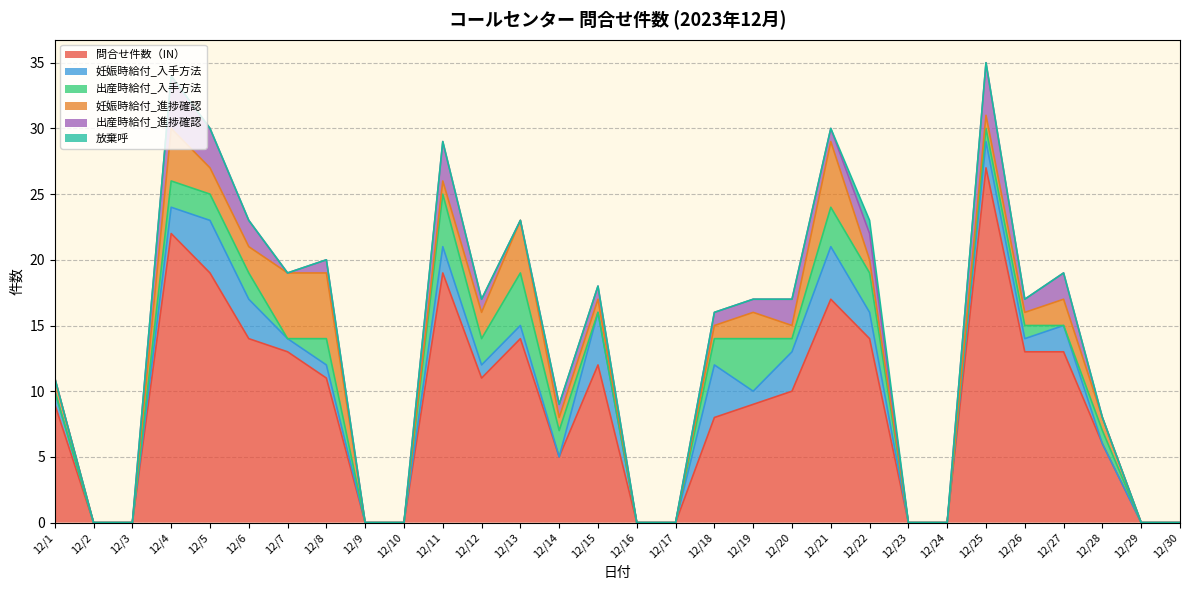

Between 12/20 and 12/26, which is larger?

12/26